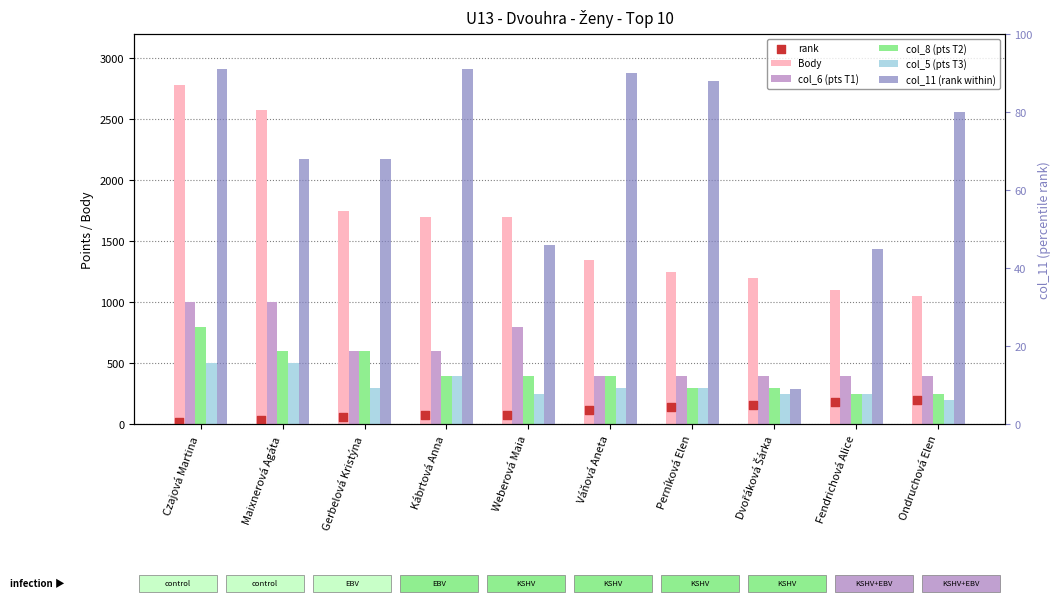

Which series contains the highest Y value?

Body